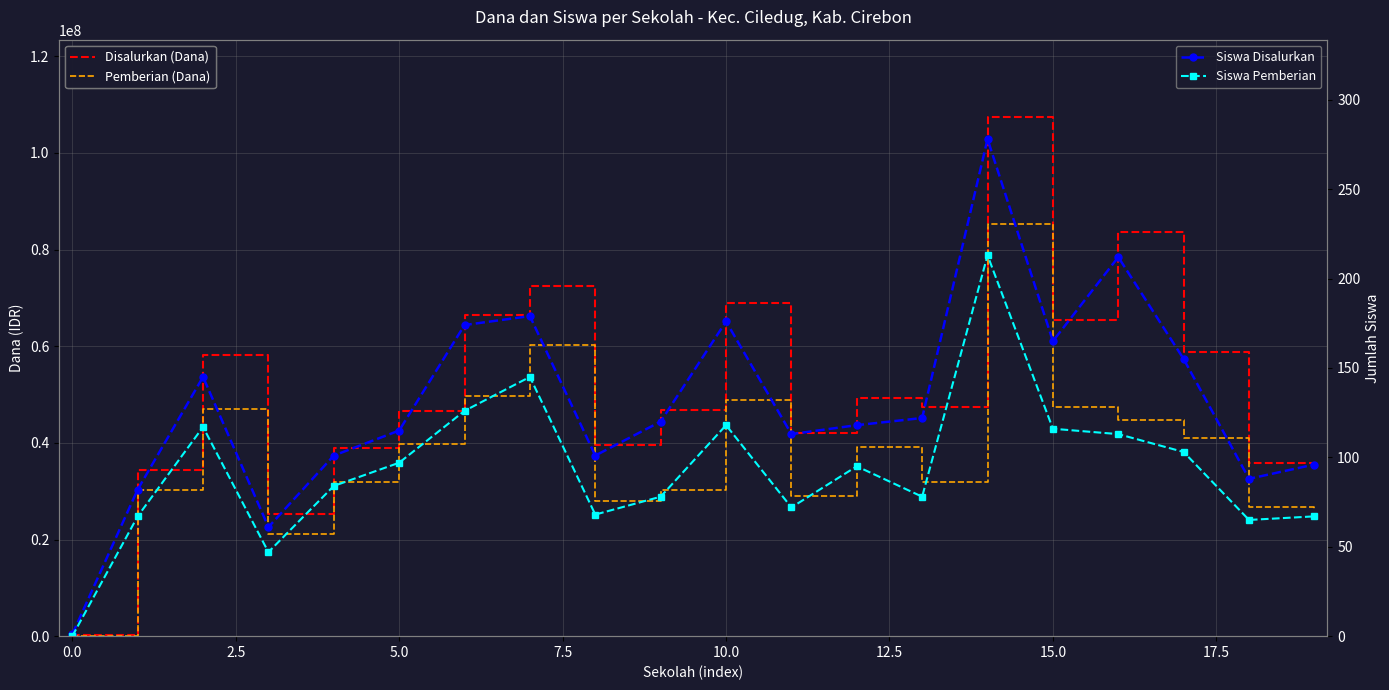

True or false: Pemberian (Dana) and Siswa Disalurkan intersect in this chart.

True